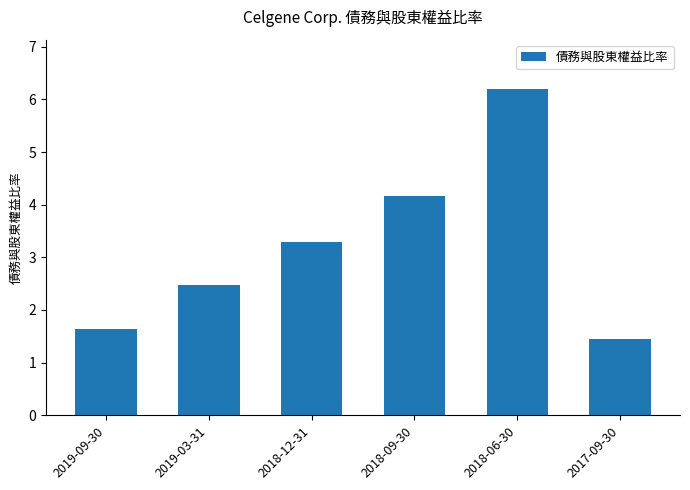

The value at 2017-09-30 is 1.4. True or false?

True